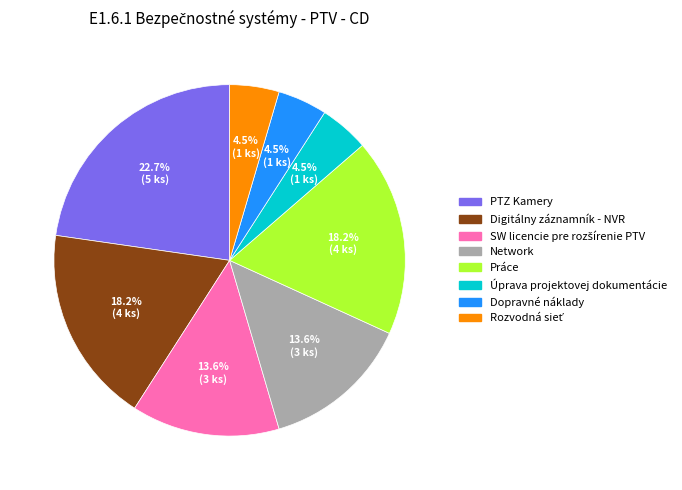

Which has a higher value, Práce or Dopravné náklady?

Práce